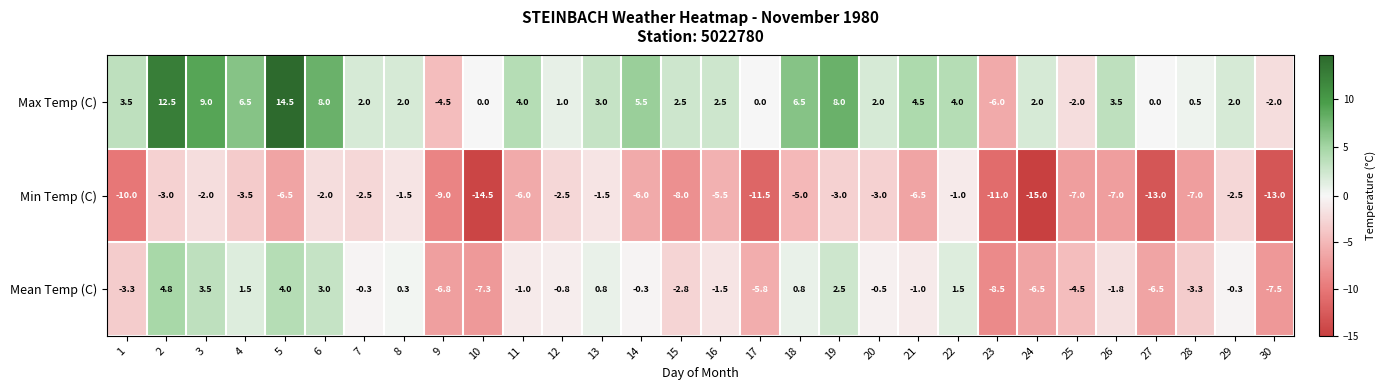

Which series has the widest spread of values?

Max Temp (C)